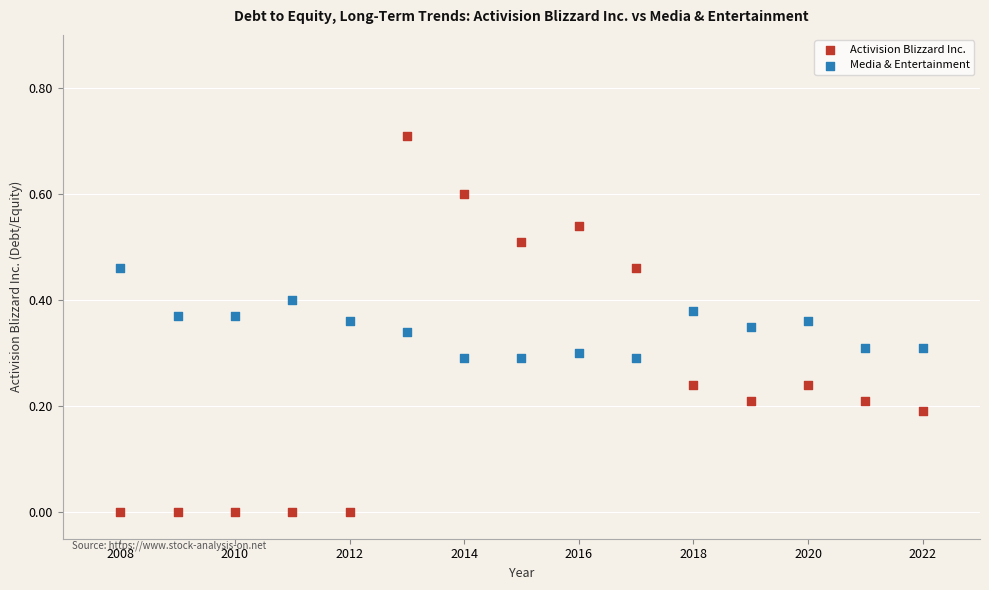

Which series reaches the maximum Y coordinate?

Activision Blizzard Inc.